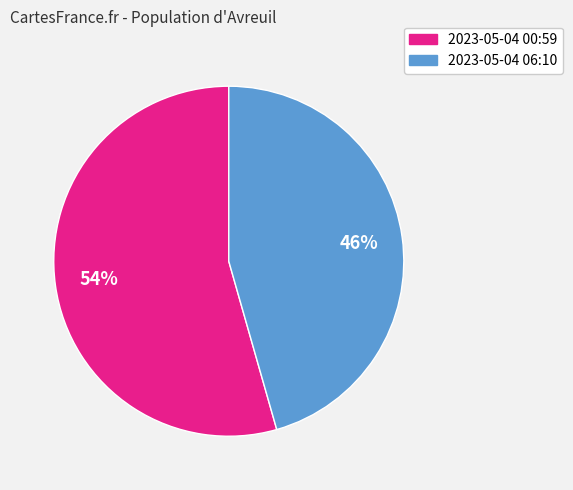

Is there any slice that represents more than half of the pie?

Yes